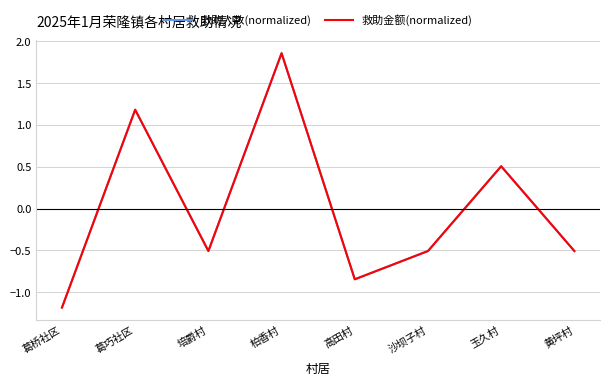

What is the greatest value displayed?

1.9